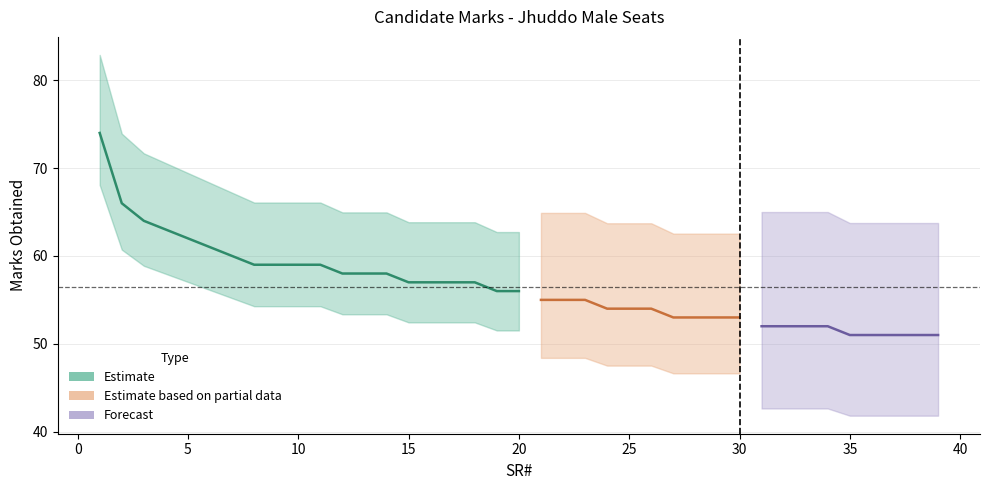

True or false: MARKS_OBTAINED has a value of 52 at 32.

True